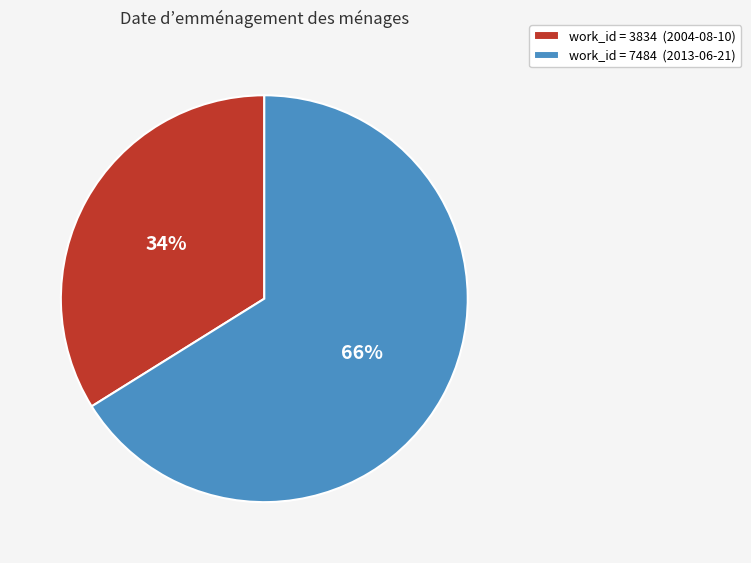

What is the majority slice?

work_id = 7484 (2013-06-21)